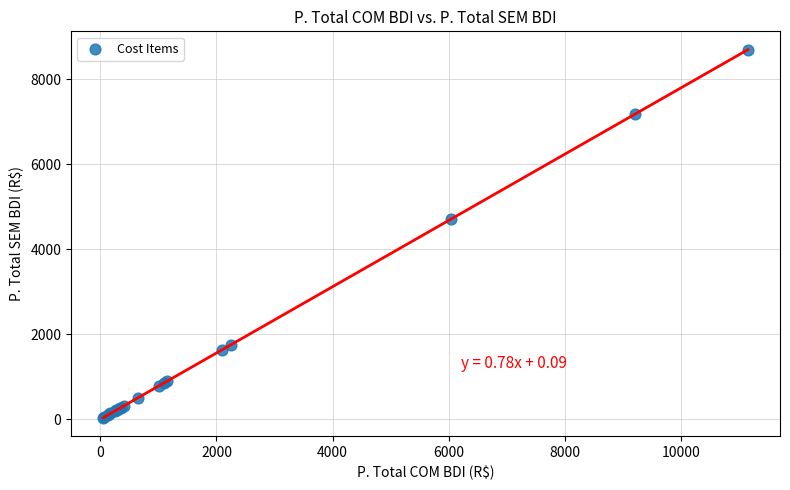

What Y value in the scatter plot is closest to 4367?

4716.5